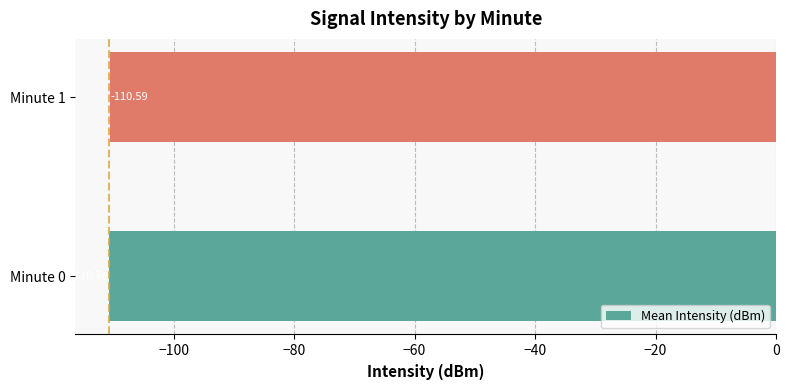

What is the average value?

-110.7